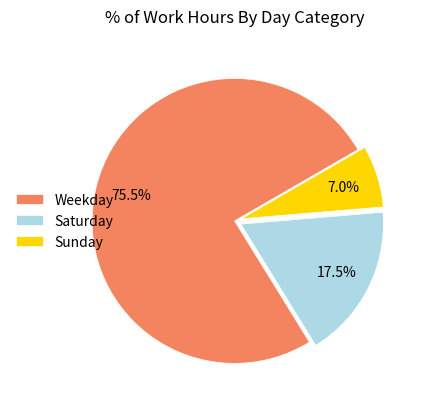

Is there any slice that represents more than half of the pie?

Yes